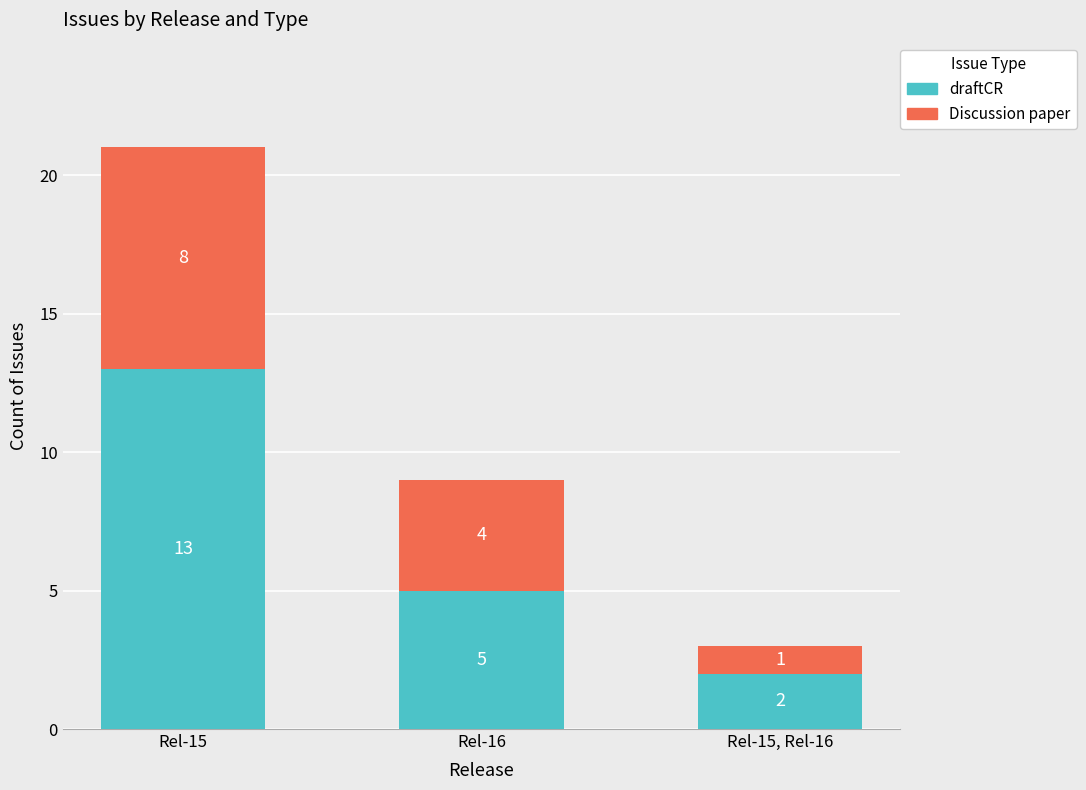

Which category has the highest value in the draftCR series?

Rel-15